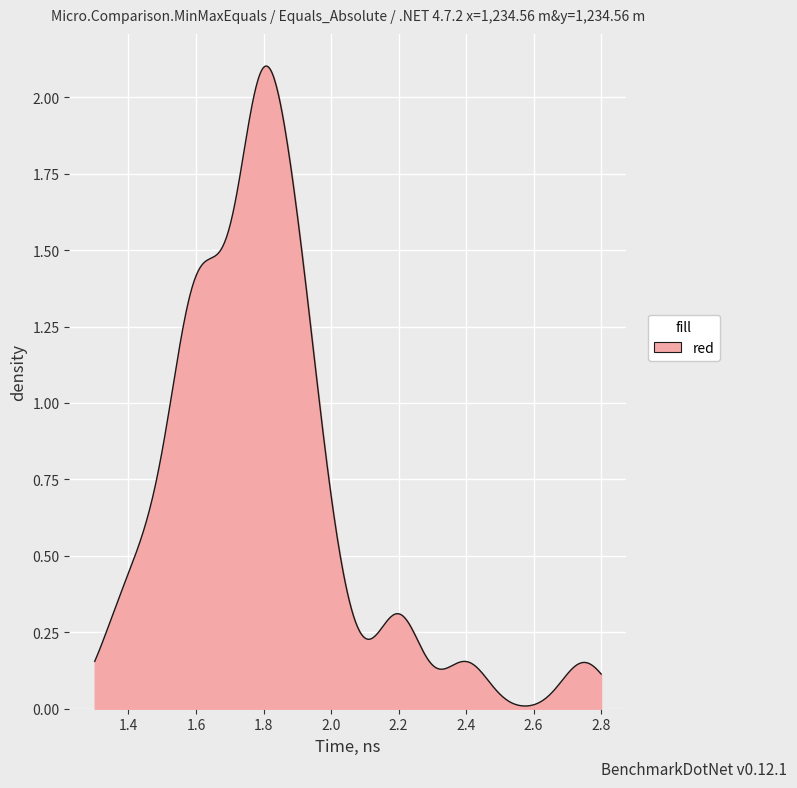

How many lines are shown in the chart?

1